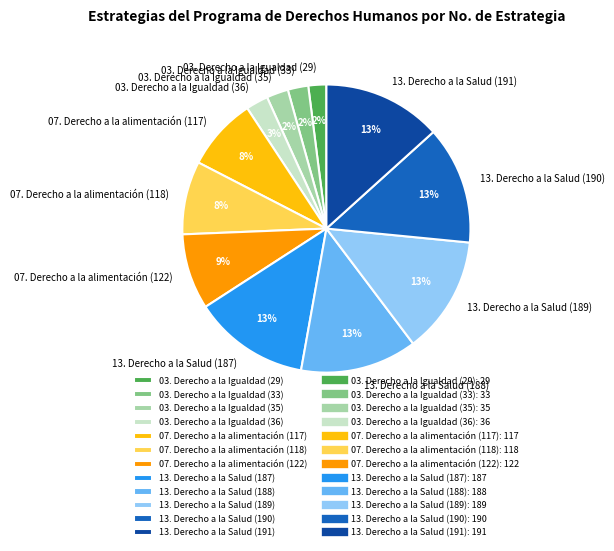

What percentage is the 07. Derecho a la alimentación (118) slice, to the nearest percent?

8%